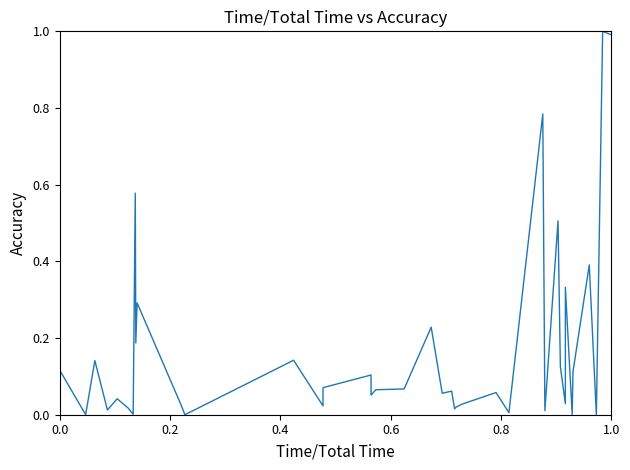

True or false: the data has more than 1 interior local peaks.

True